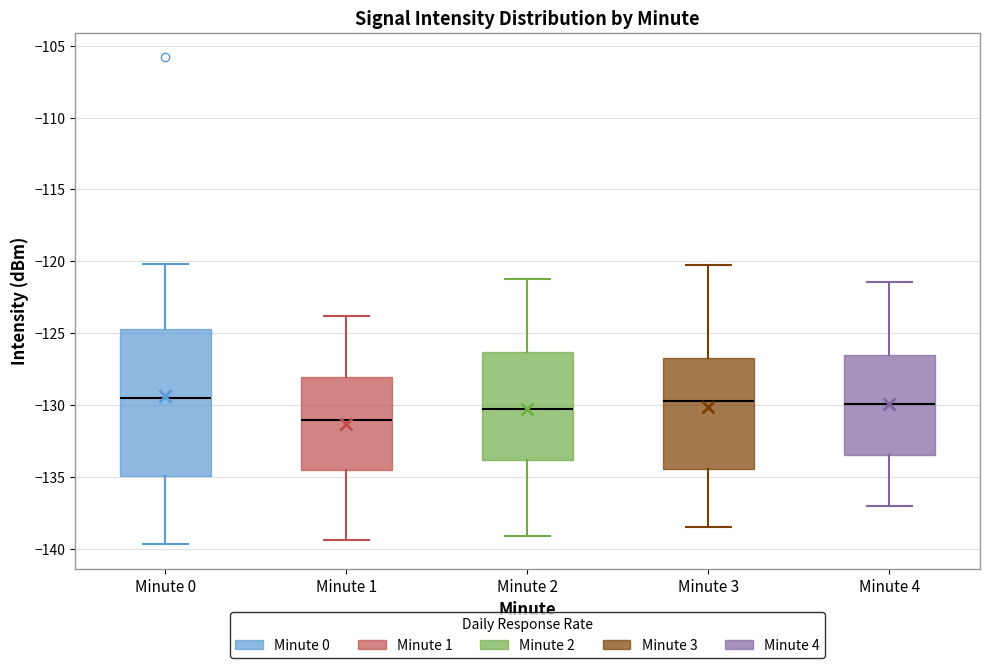

Which box is the tallest, from its lower edge to its upper edge?

Minute 0